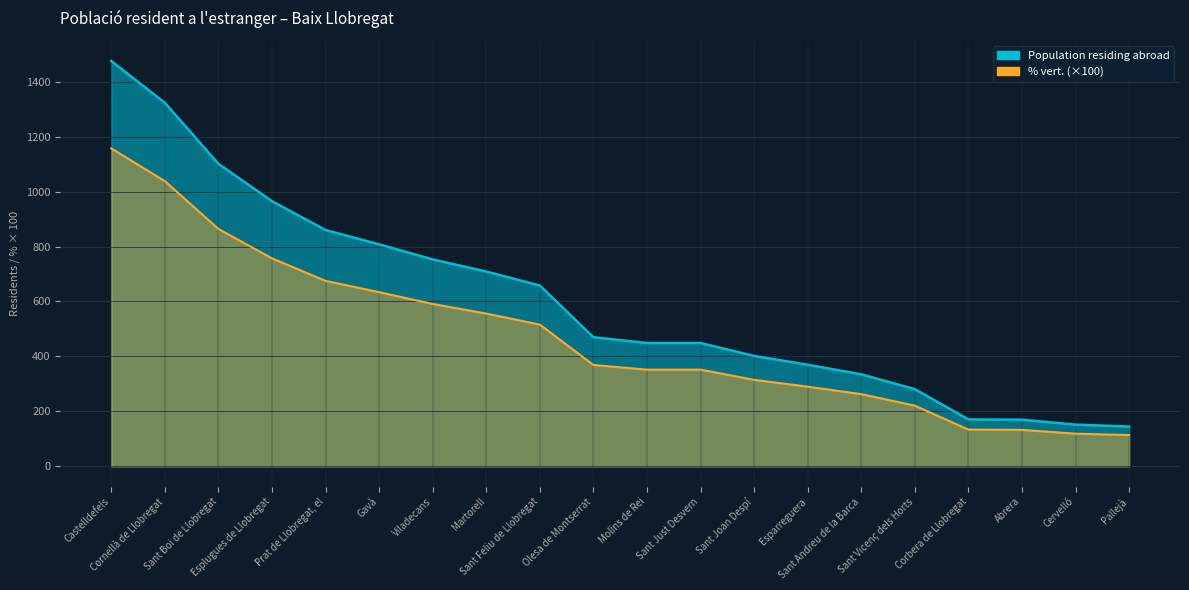

What is the greatest value displayed?

1475